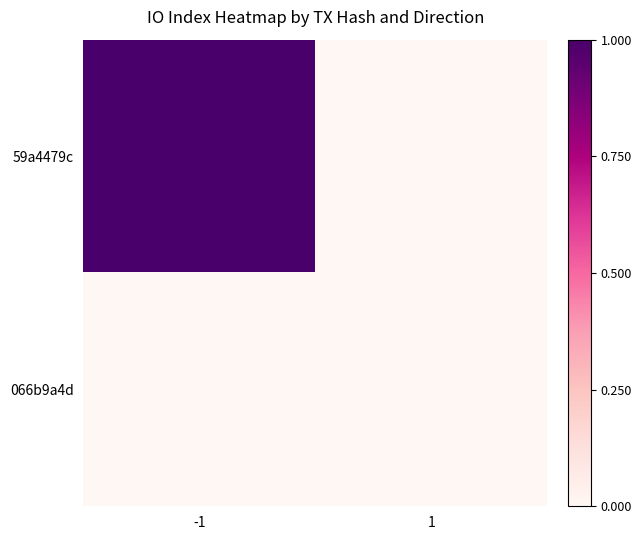

List the series in order of their peak value, highest first.

59a4479c, 066b9a4d